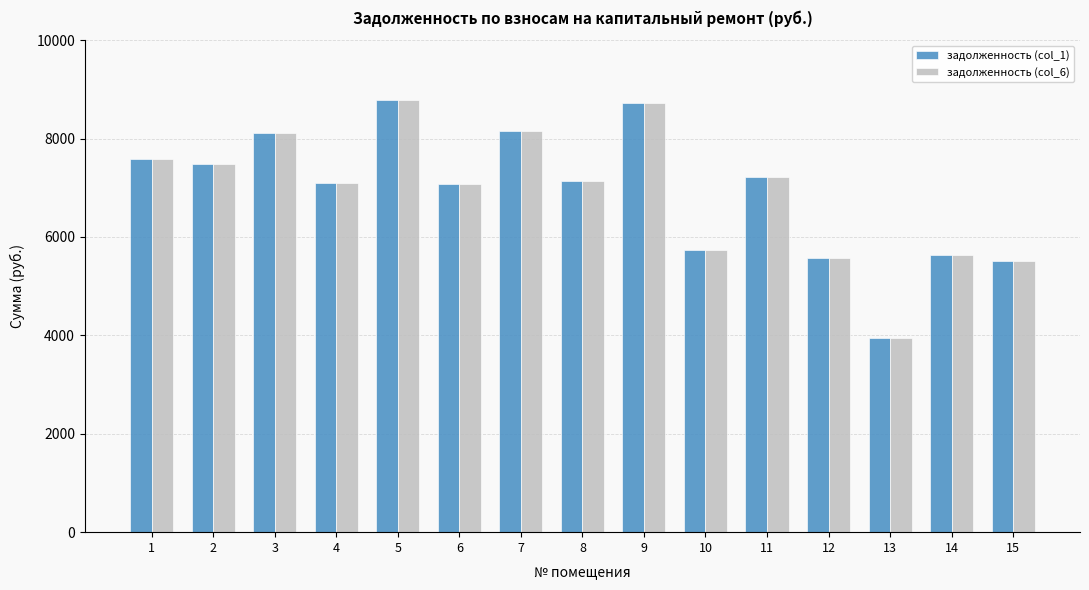

Is the value of задолженность (col_6) at 14 greater than the value of задолженность (col_1) at 3?

No